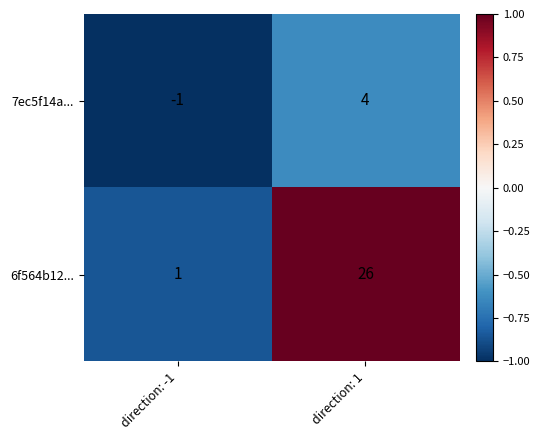

What is the difference between the highest and lowest values at direction: 1?

22